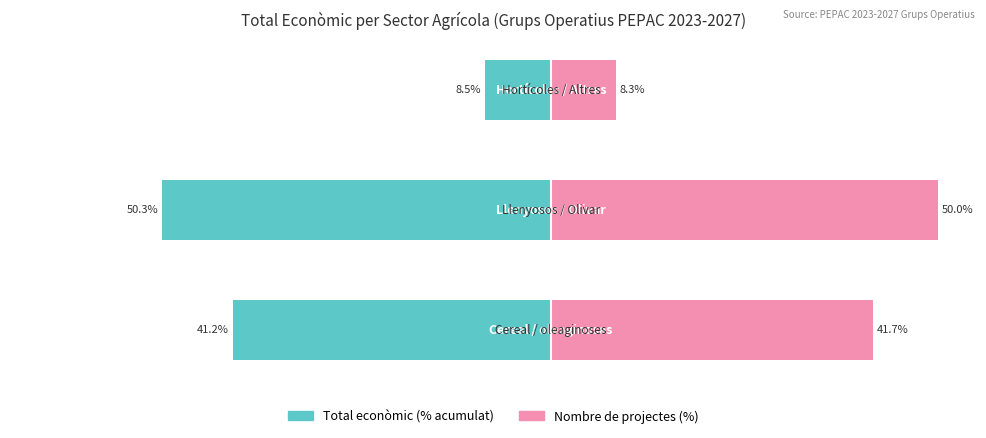

How many data points in Nombre de projectes (%) are above 41?

2